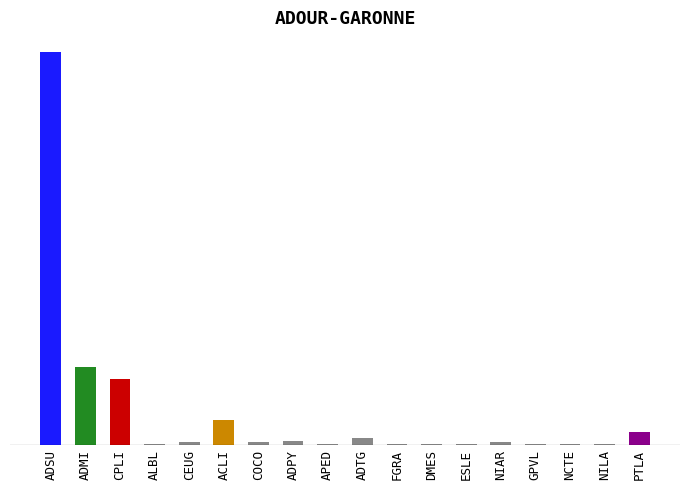

What is the sum of all values?

407